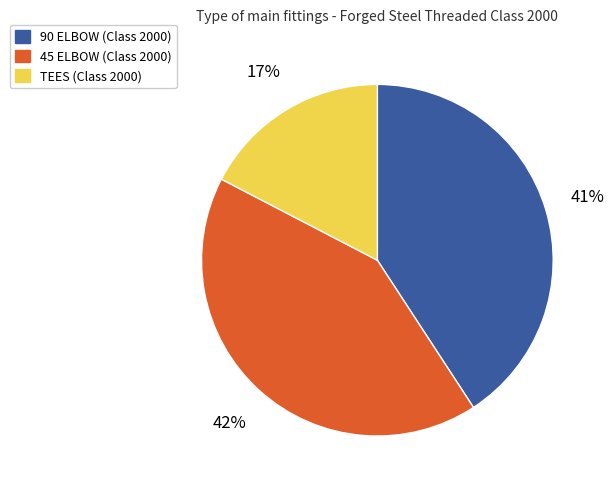

Does 45 ELBOW account for over 50% of the chart?

No